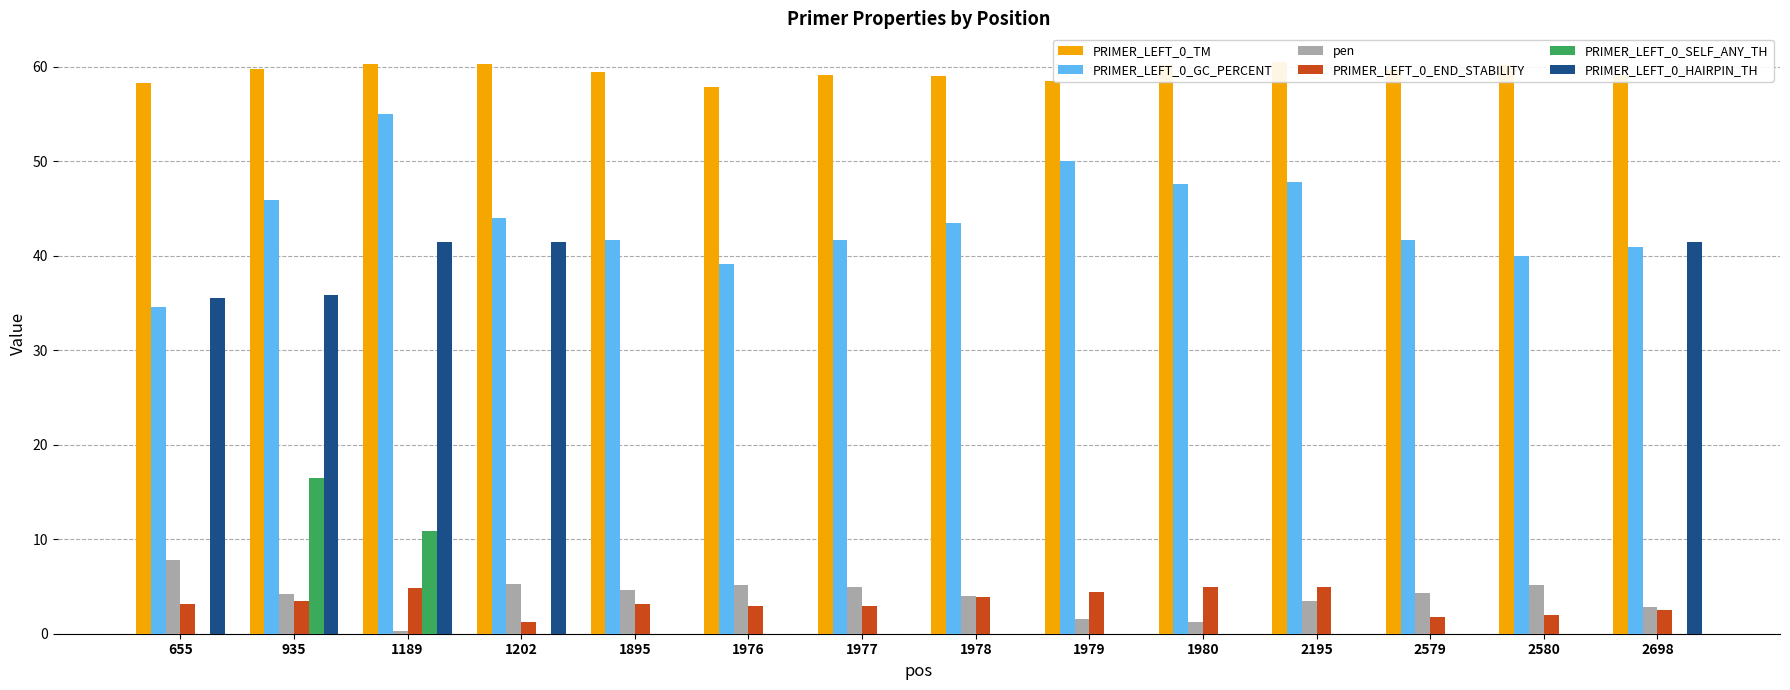

Rank the series by their maximum value, from highest to lowest.

PRIMER_LEFT_0_TM, PRIMER_LEFT_0_GC_PERCENT, PRIMER_LEFT_0_HAIRPIN_TH, PRIMER_LEFT_0_SELF_ANY_TH, pen, PRIMER_LEFT_0_END_STABILITY